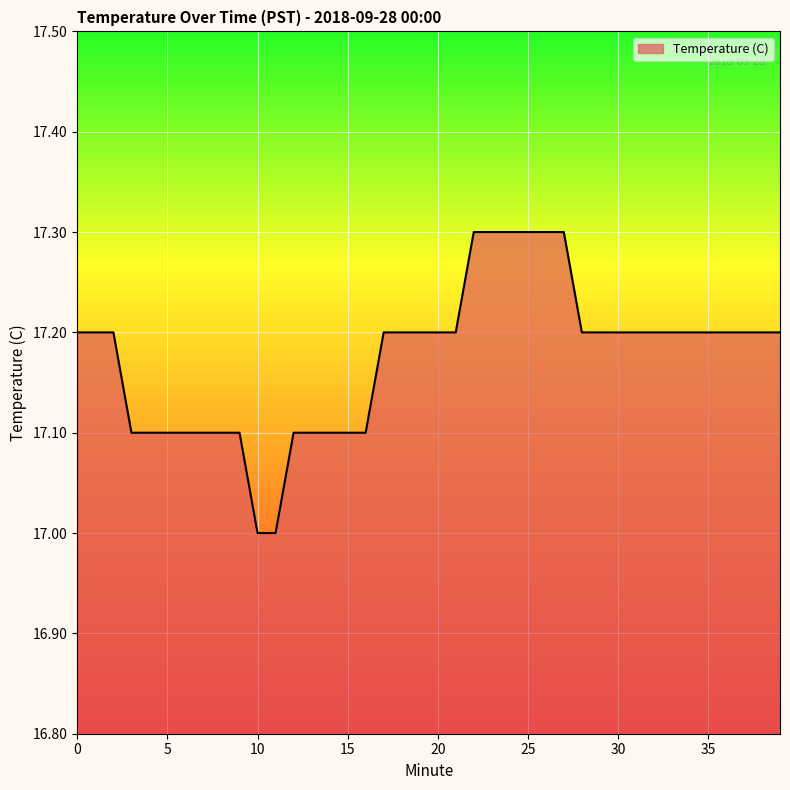

What is the difference between the maximum and minimum values?

0.3